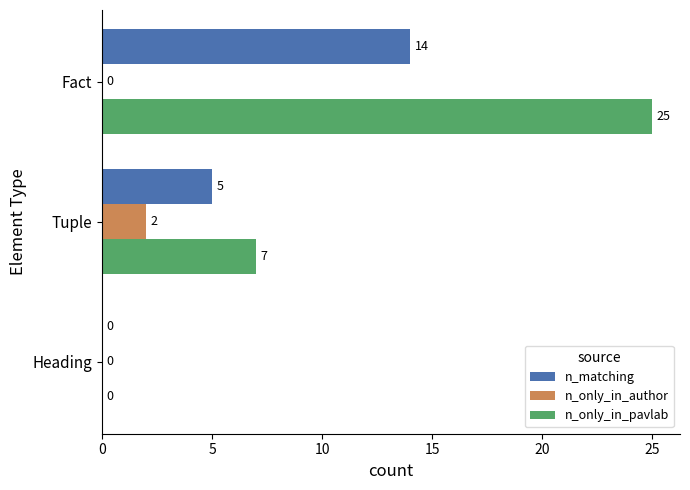

Which series changed the most between Heading and Fact?

n_only_in_pavlab